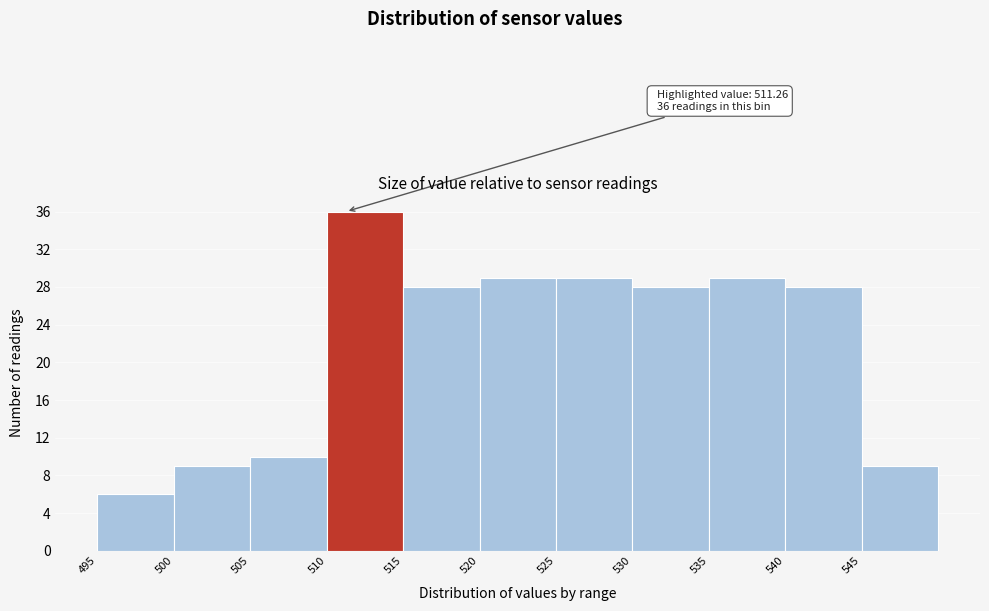

Over which range of the x-axis is the bar tallest?

510 to 515